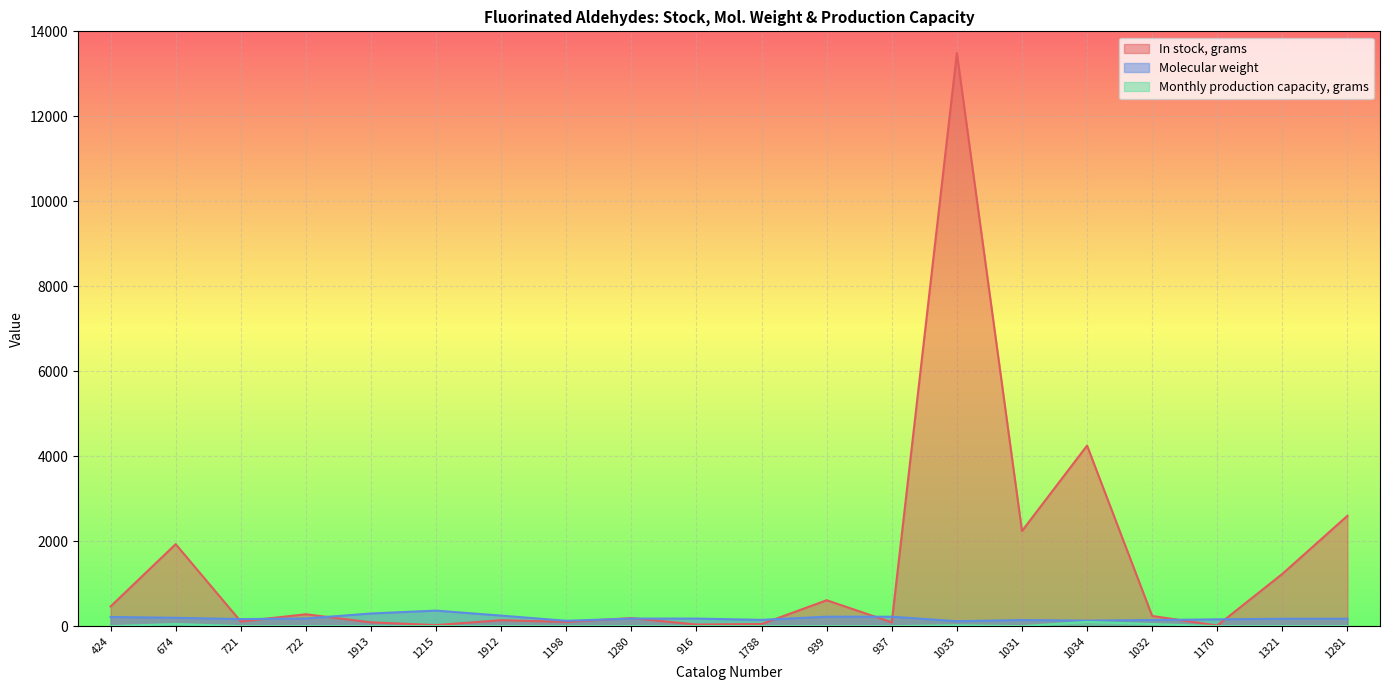

What is the value of the In stock, grams point at the 5th from the left?

90.0